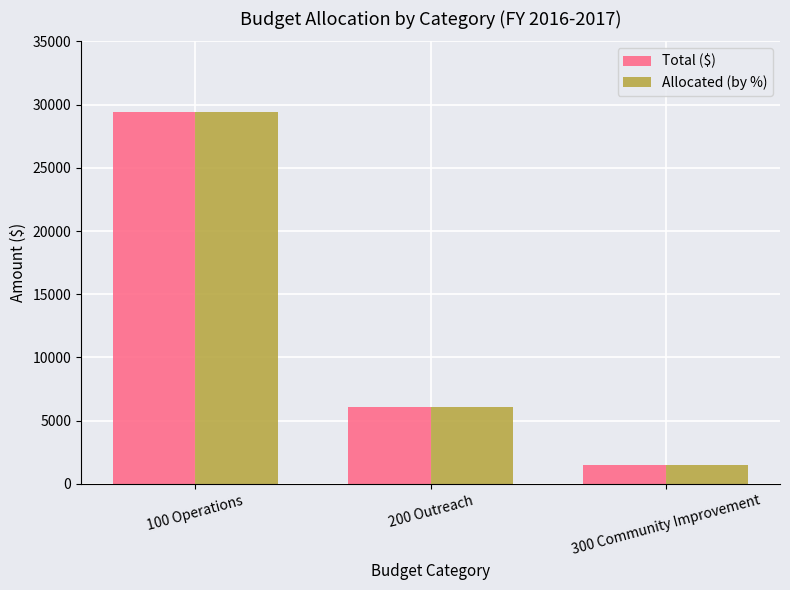

Reading left to right, transcribe all the data shown in this chart.

Total ($): 29414.0	6086.0	1500.0
Allocated (by %): 29415.0	6086.5	1498.5